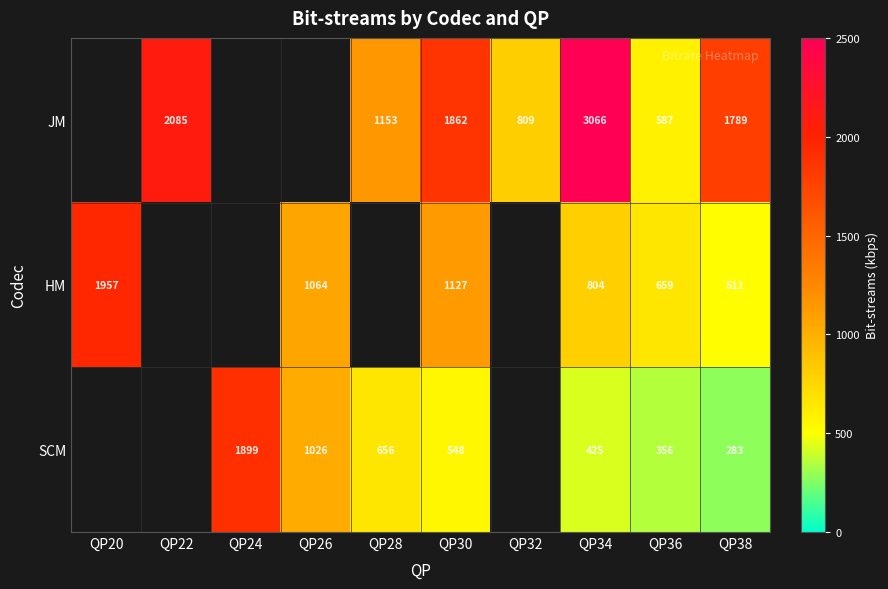

What is the difference between the SCM values at QP36 and QP30?

192.0